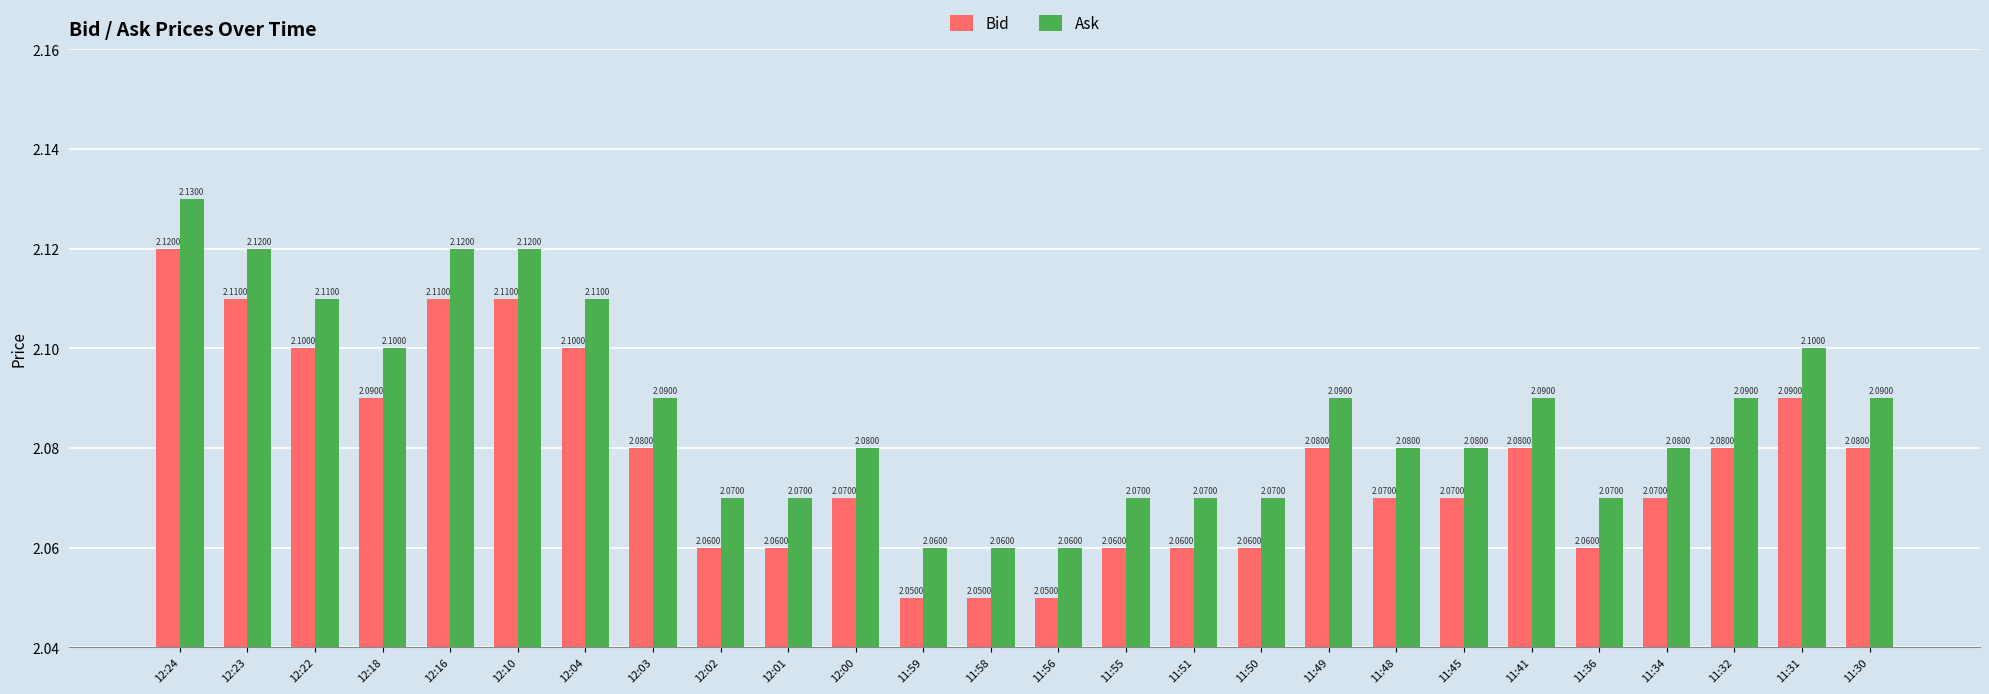

Read the Ask value at 11:31.

2.1